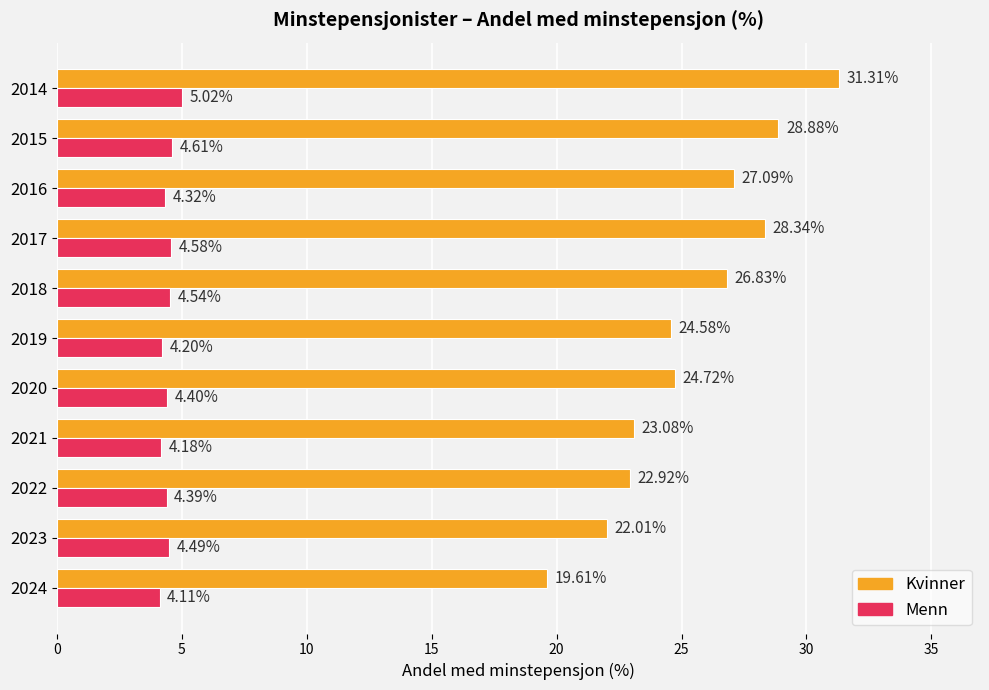

List the series in order of their overall mean, highest first.

Kvinner, Menn